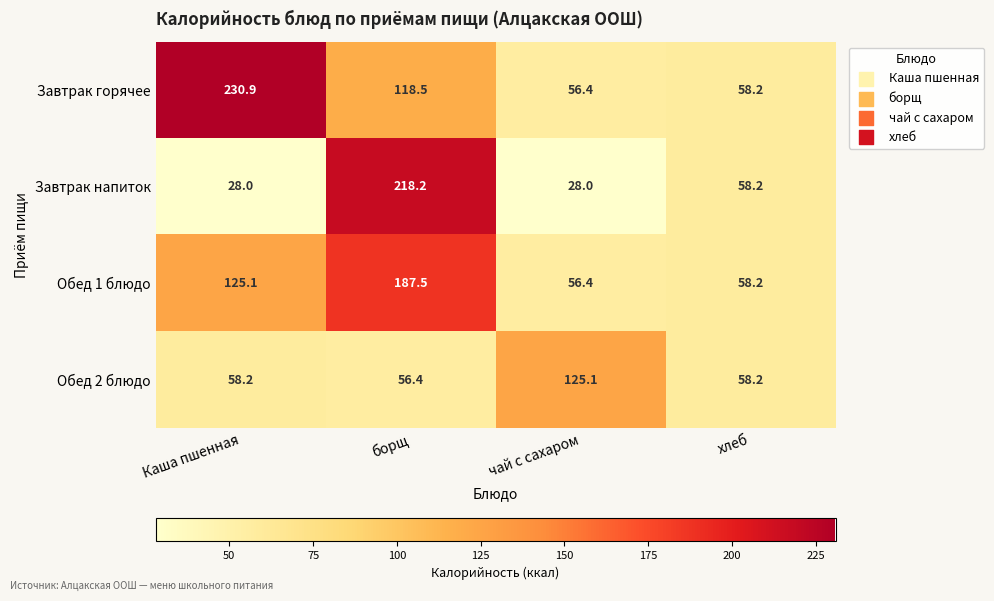

Count the number of data series in this chart.

4